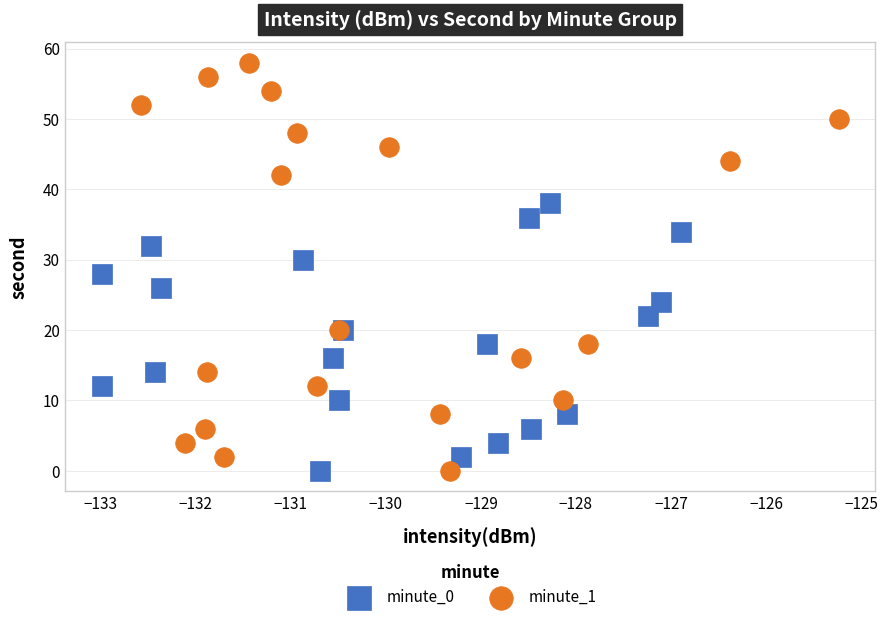

What are all the series names shown in the legend?

minute_0, minute_1